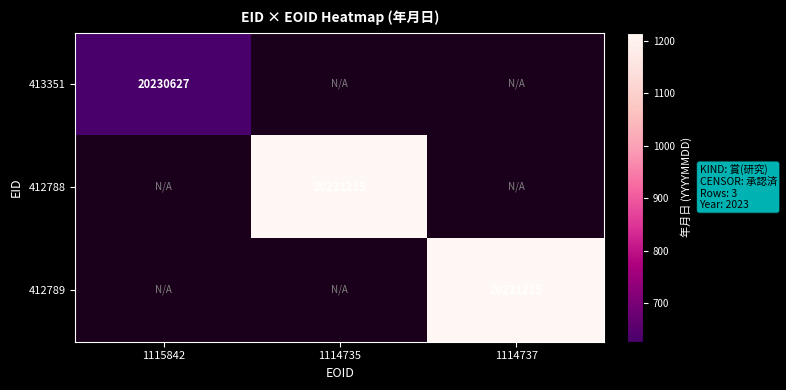

The 413351 series shows 27342602 at 1115842. True or false?

False